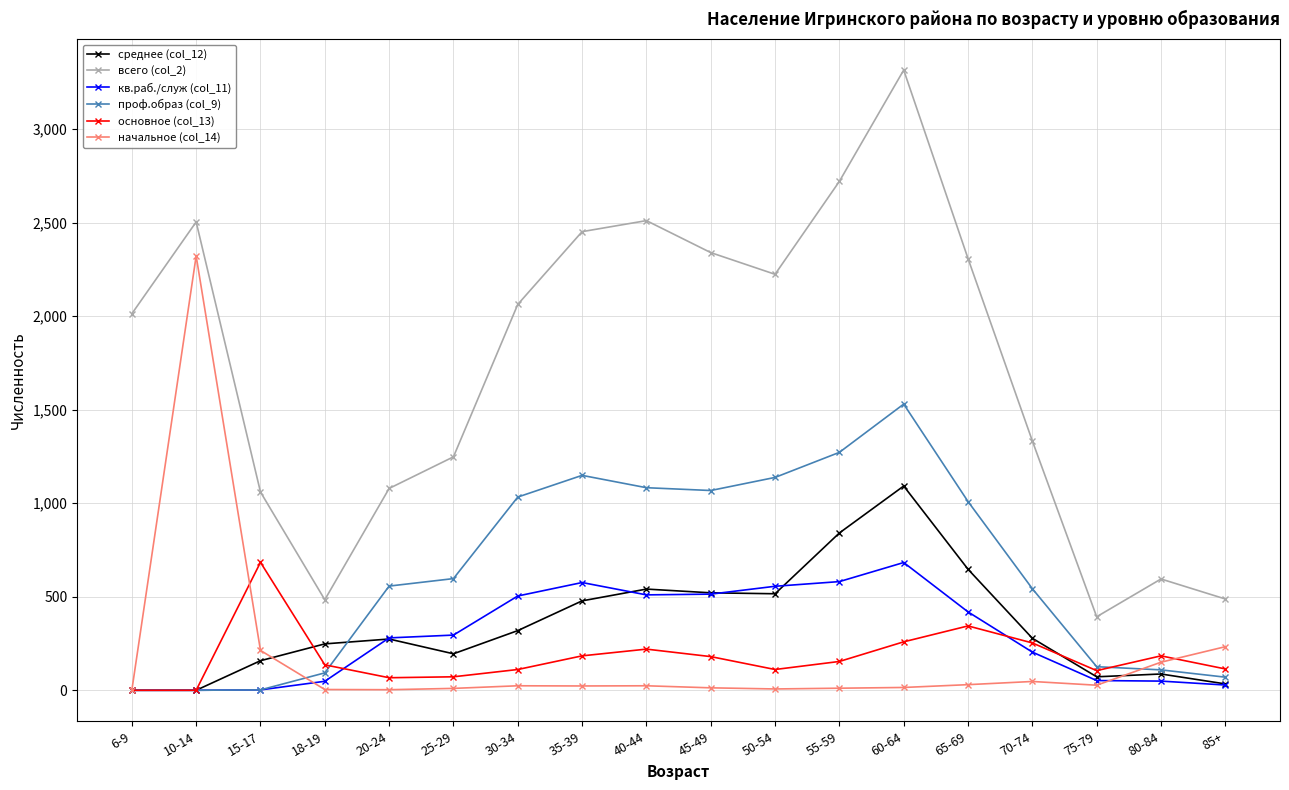

True or false: среднее (col_12) has more than 2 interior local peaks.

True